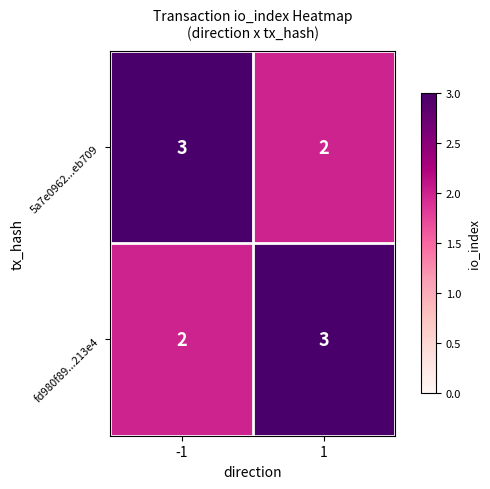

What is the total value across all series at -1?

5